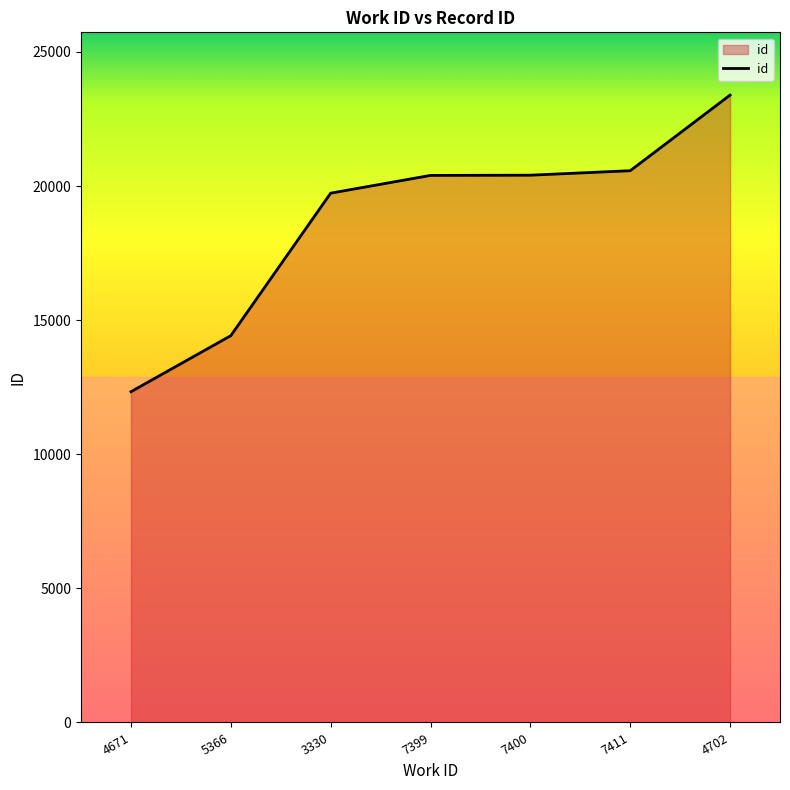

Approximately how many times larger is the value at 7400 compared to 4702?

0.9